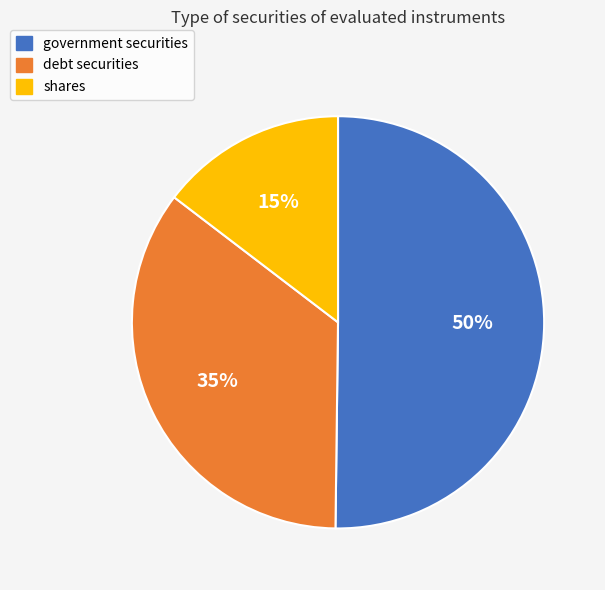

Between shares and government securities, which is larger?

government securities